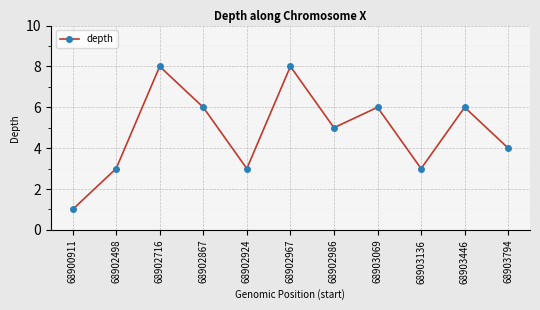

What is the difference between the maximum and minimum values?

7